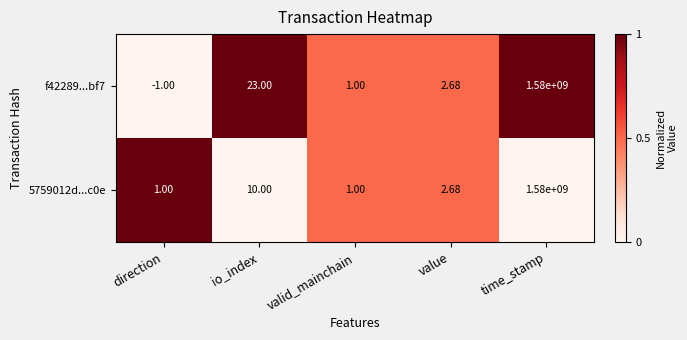

At which category is the sum across all series the highest?

time_stamp